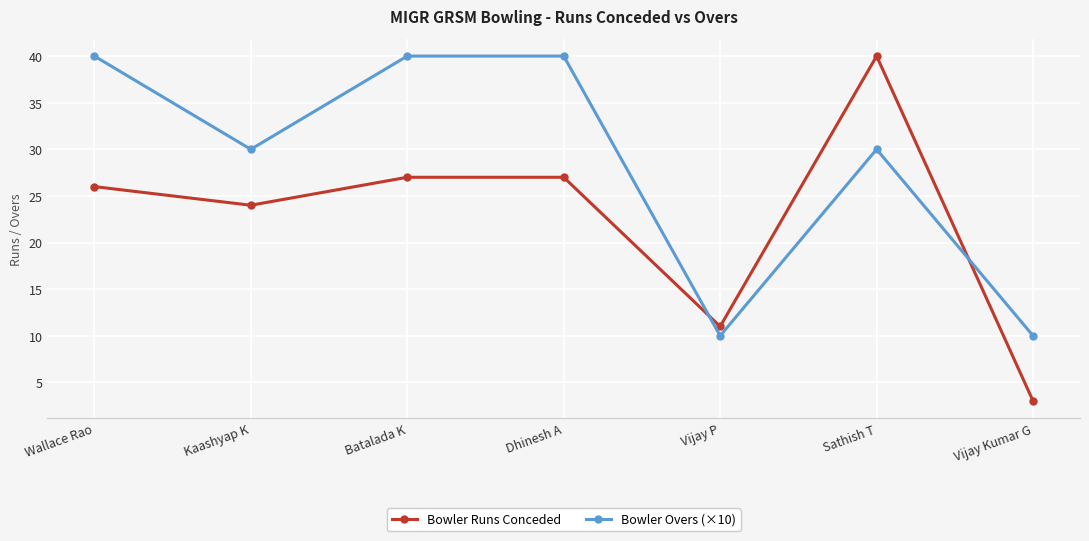

How many intersections are there between Bowler Runs Conceded and Bowler Overs (×10)?

2